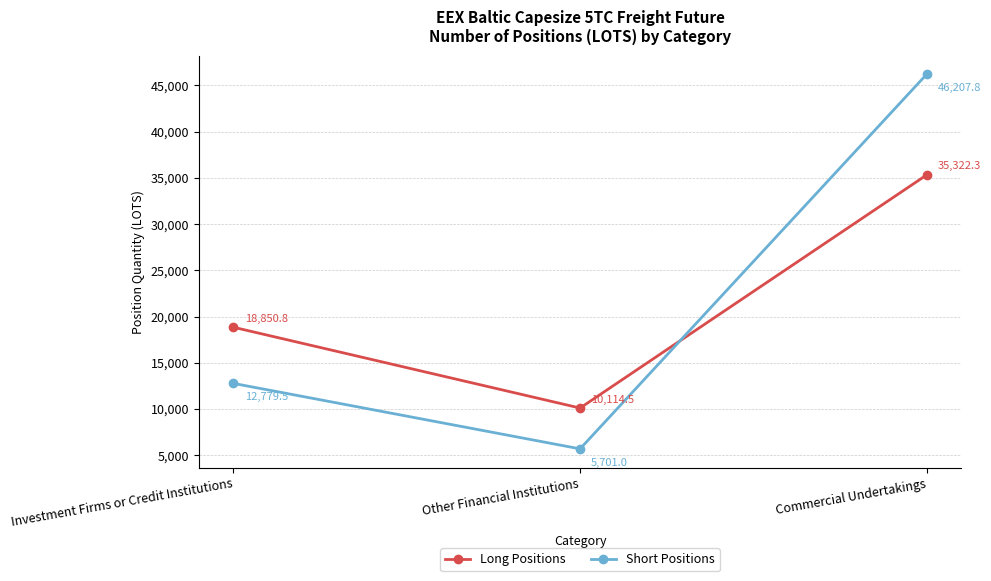

What is the sum of all Short Positions values?

64688.2